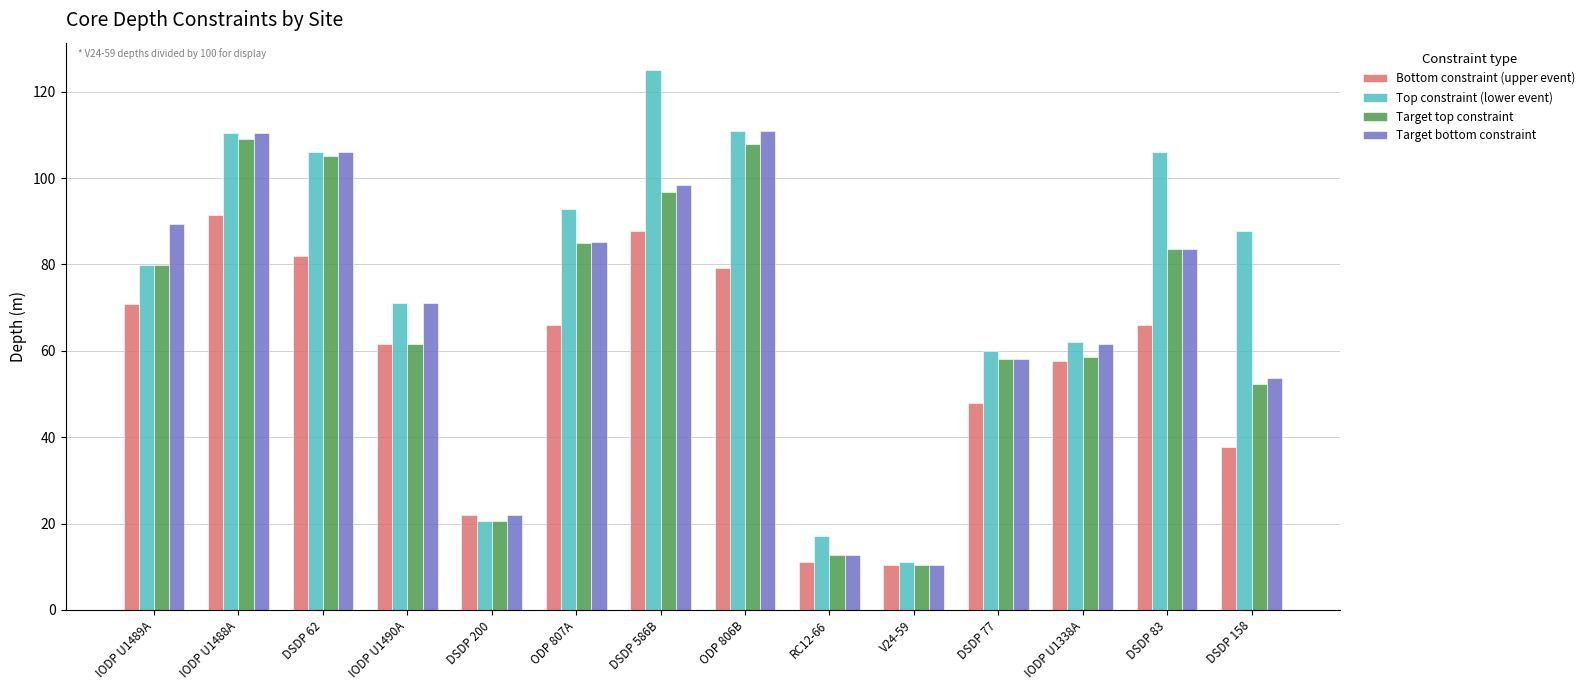

Which series has the largest range (max minus min)?

Top constraint (lower event)